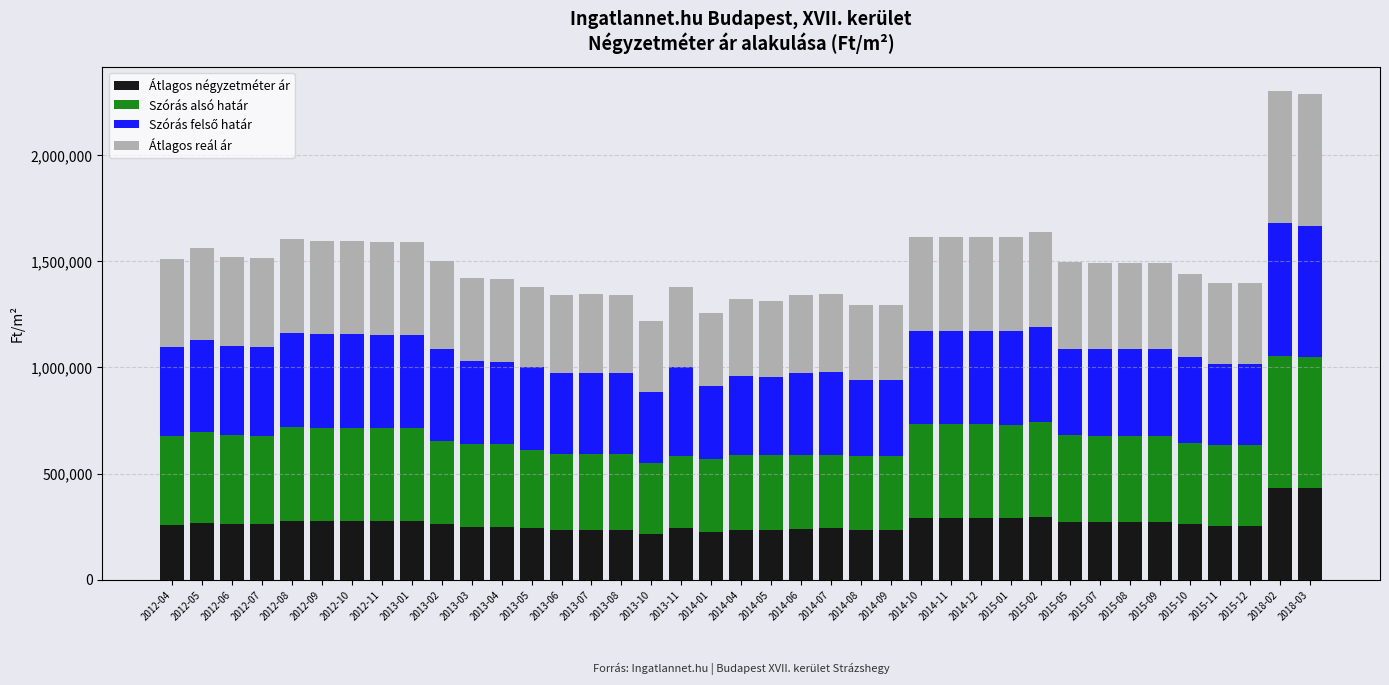

What is the highest value of the Átlagos négyzetméter ár series?

433528